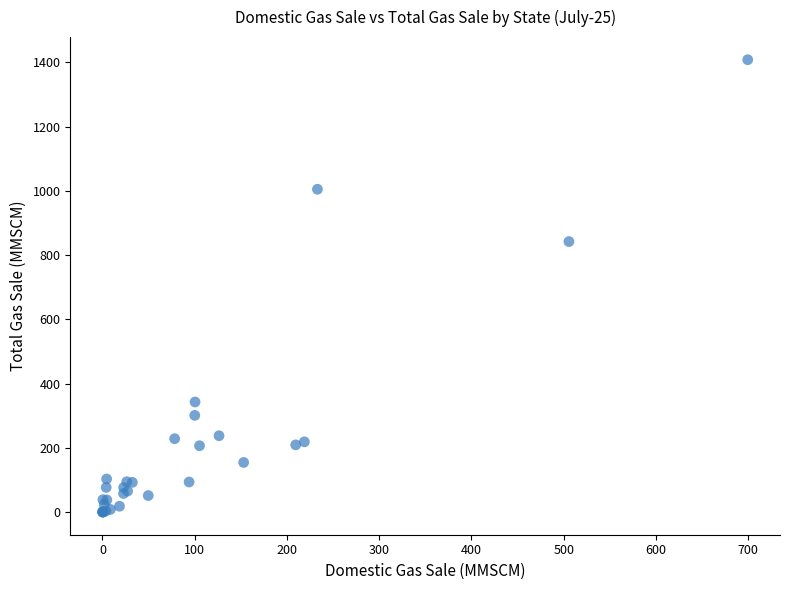

What Y value in the scatter plot is closest to 704?

842.2